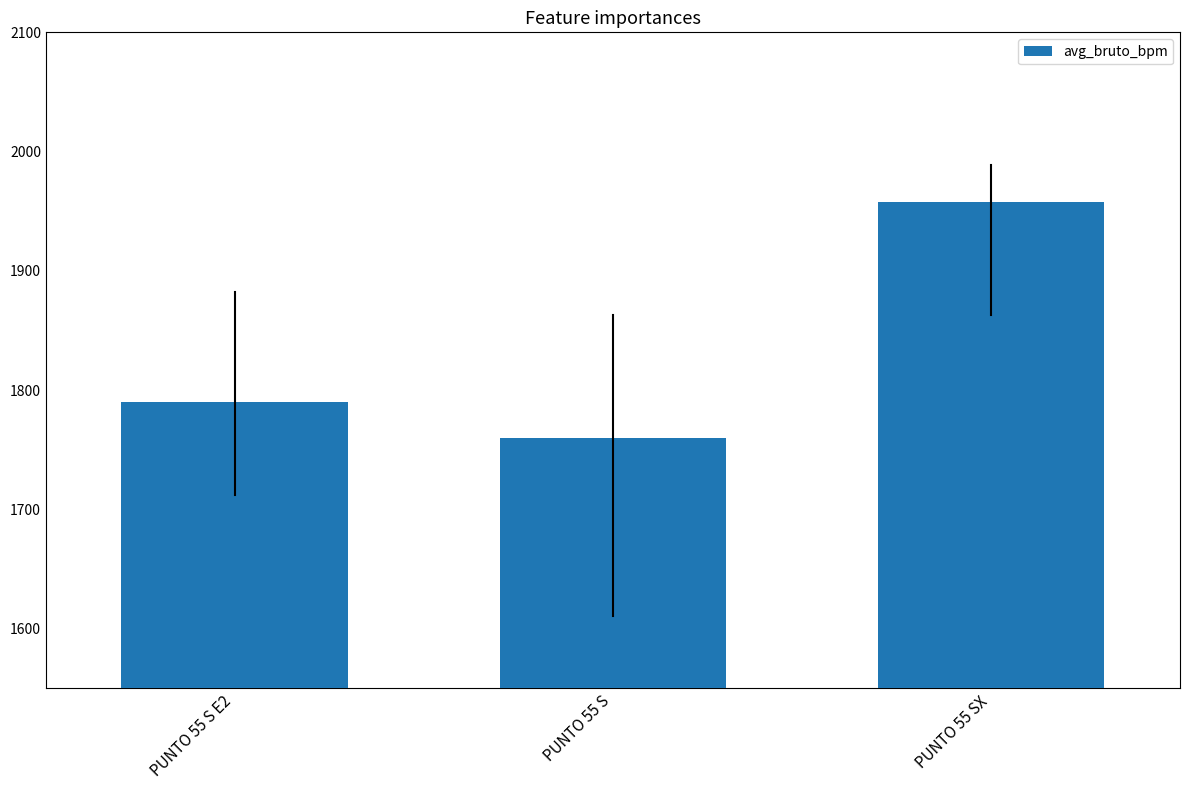

Approximately how many times larger is the value at PUNTO 55 S E2 compared to PUNTO 55 S?

1.0